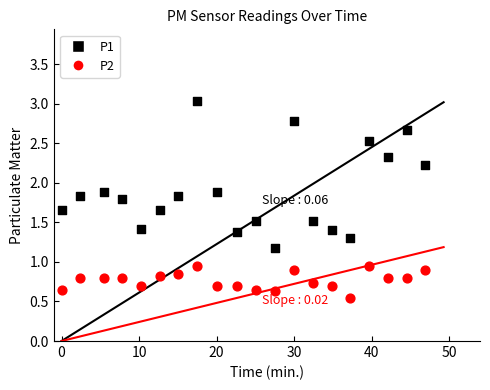

What is the X range (max minus min) for the scatter plot?

46.9